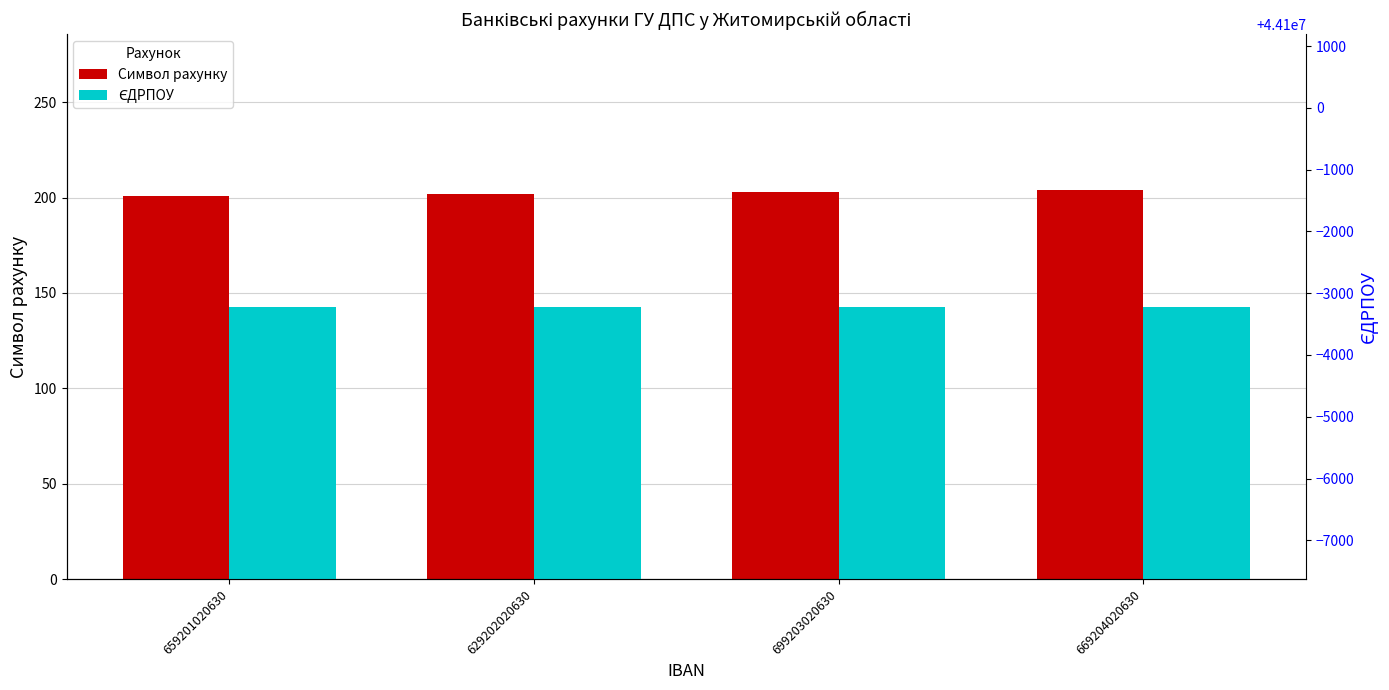

Where does the Символ рахунку series first go above 203?

669204020630